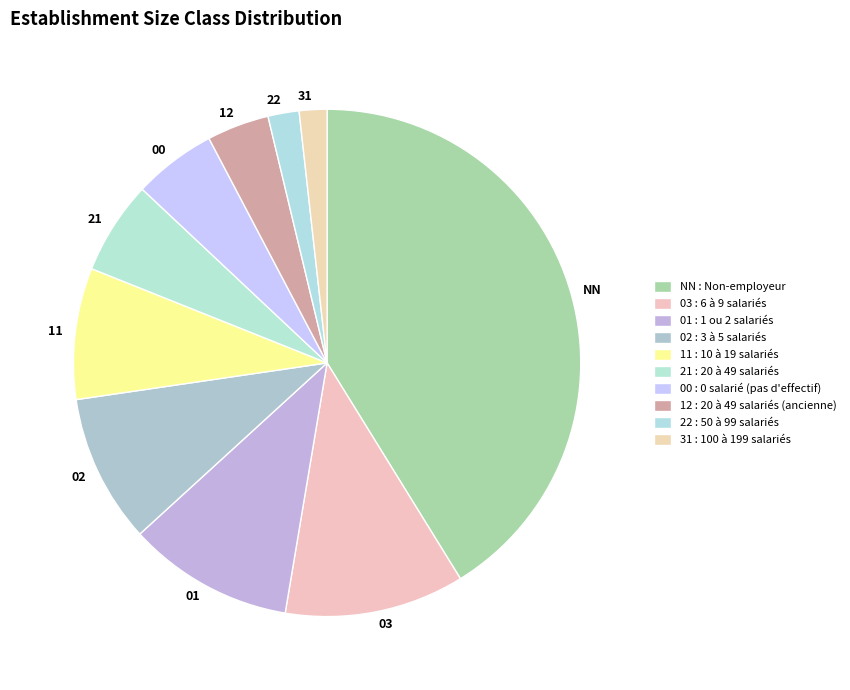

Between 11 and 31, which is larger?

11